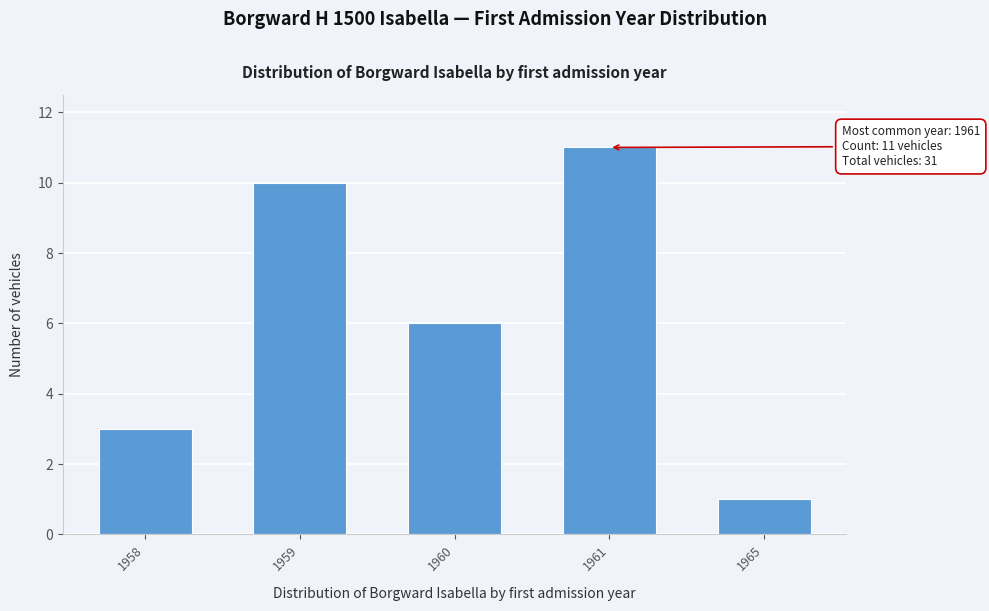

Reading left to right, what are all the values shown in this chart?

3	10	6	11	1